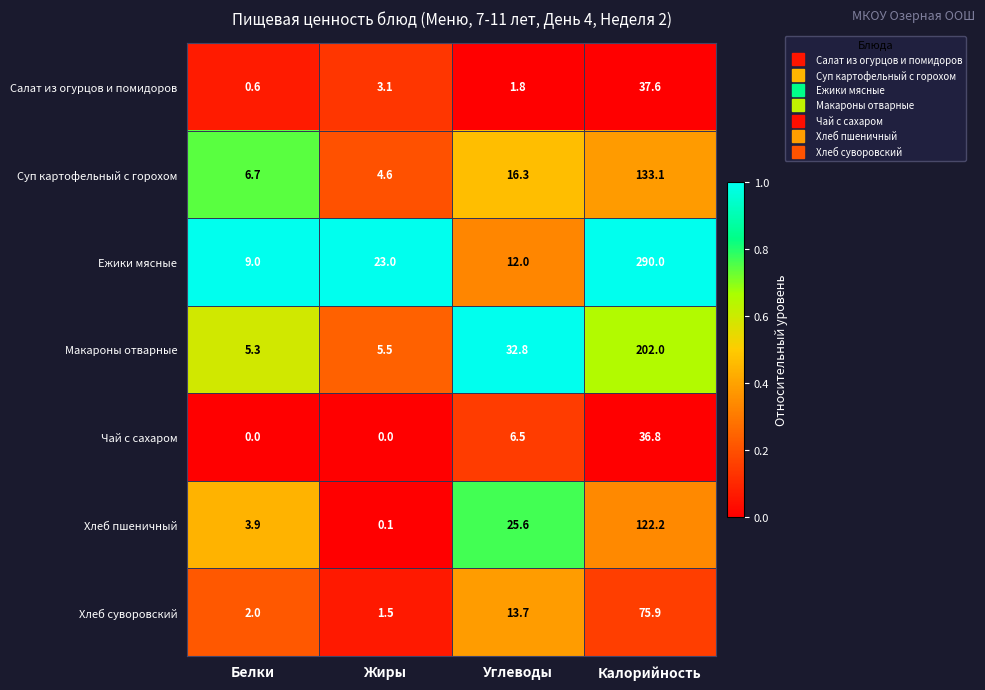

Reading right to left, what are all the values shown in this chart?

Салат из огурцов и помидоров: 37.6	1.8	3.1	0.6
Суп картофельный с горохом: 133.1	16.3	4.6	6.7
Ежики мясные: 290.0	12.0	23.0	9.0
Макароны отварные: 202.0	32.8	5.5	5.3
Чай с сахаром: 36.8	6.5	0.0	0.0
Хлеб пшеничный: 122.2	25.6	0.1	3.9
Хлеб суворовский: 75.9	13.7	1.5	2.0